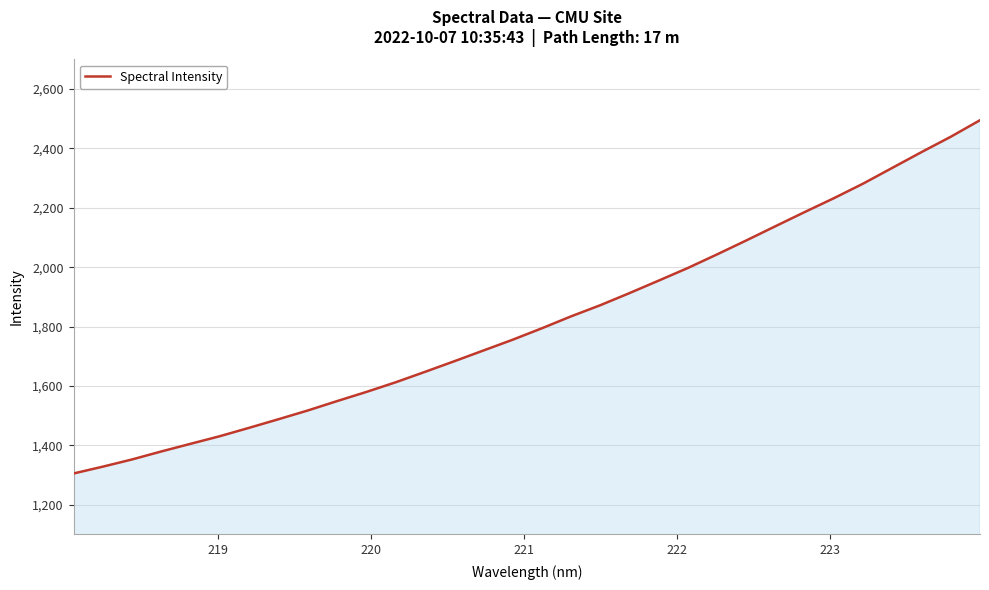

What is the smallest value displayed?

1304.7